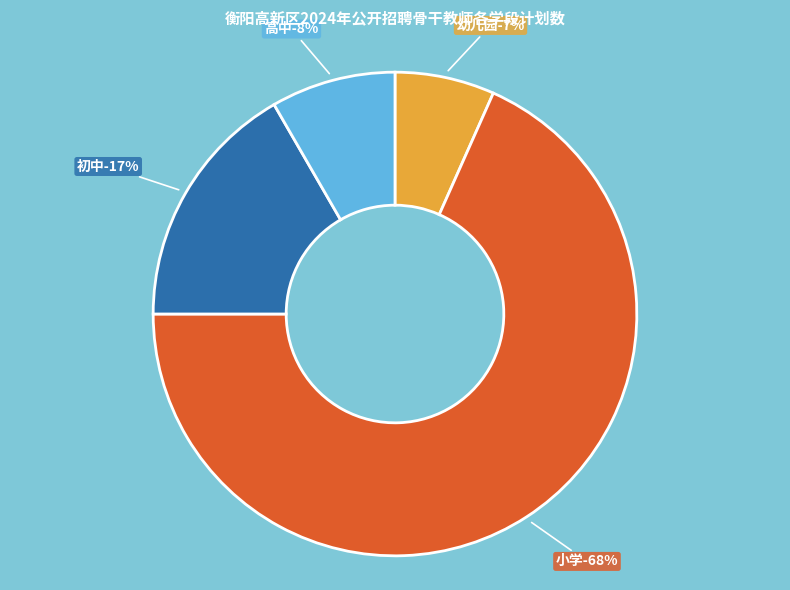

The 高中 slice represents 8% of the pie. True or false?

True